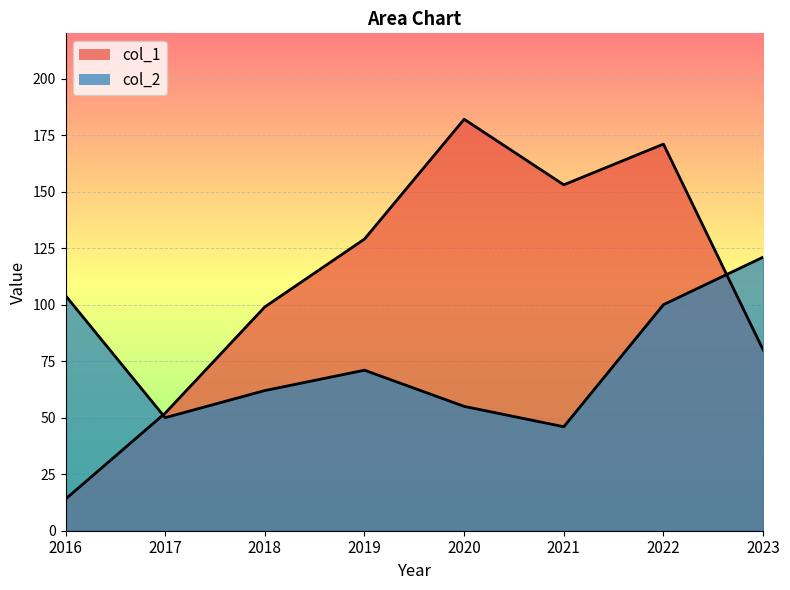

What is the sum of all col_1 values?

880